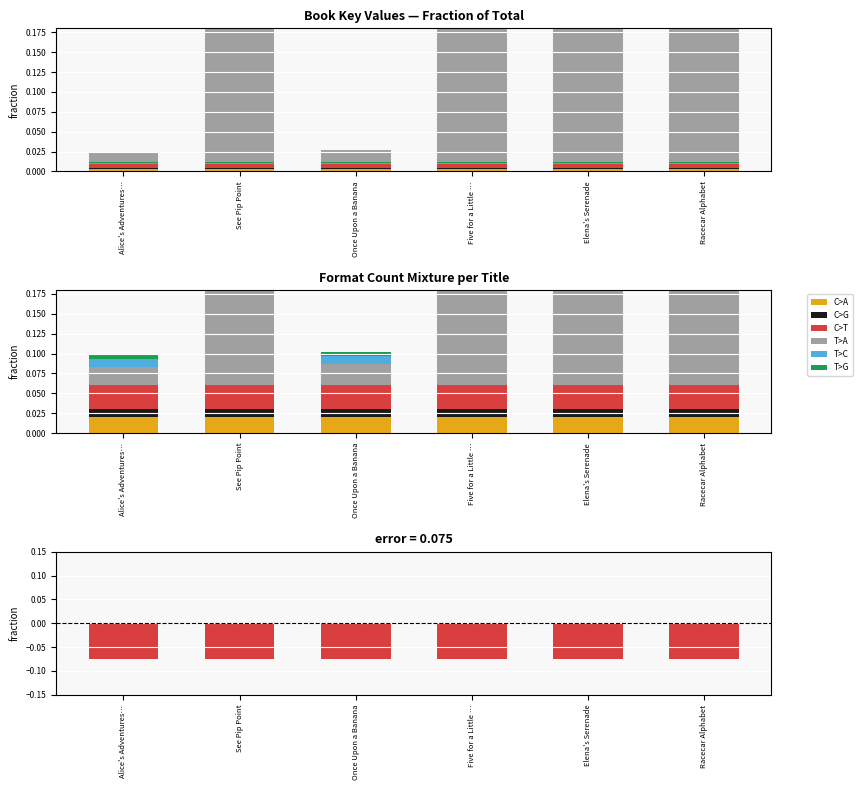

What is the minimum value shown in the chart?

-0.1